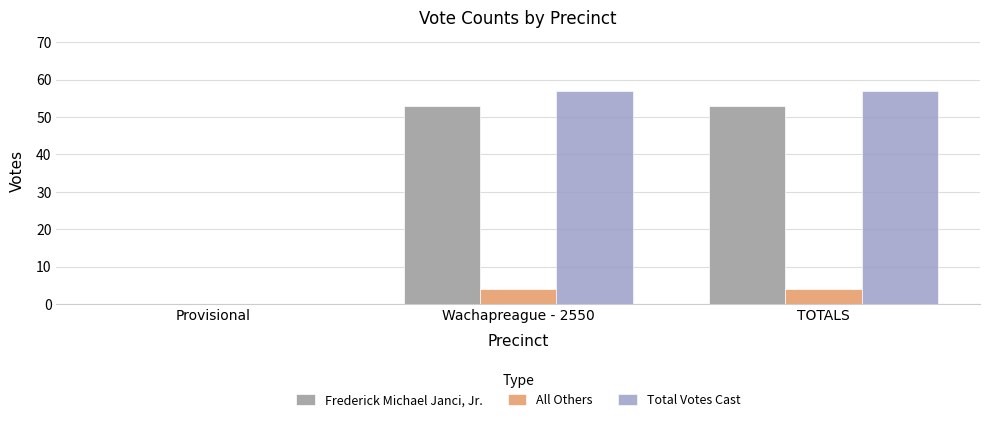

What is the difference between the Total Votes Cast values at Provisional and Wachapreague - 2550?

57